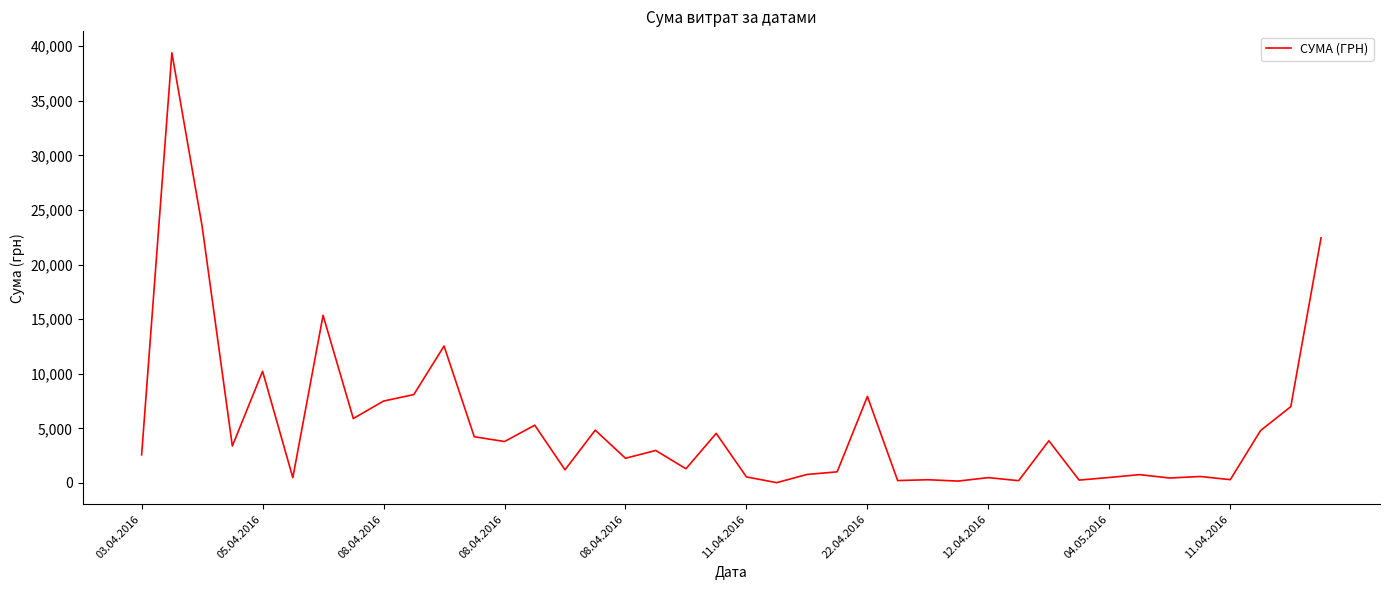

What is the difference between the maximum and minimum values?

39359.1